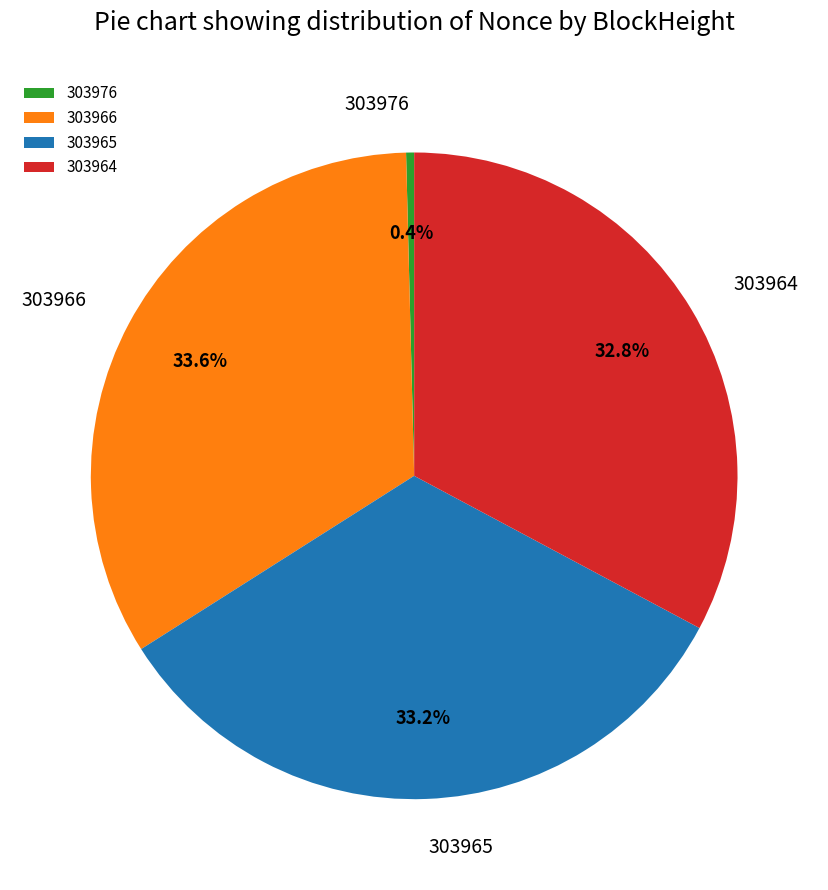

Which has a higher value, 303976 or 303965?

303965